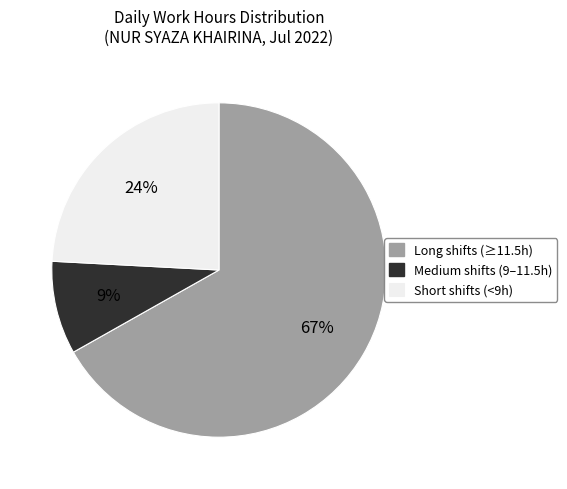

To the nearest percent, what is the difference between the largest and smallest slice percentages?

58%